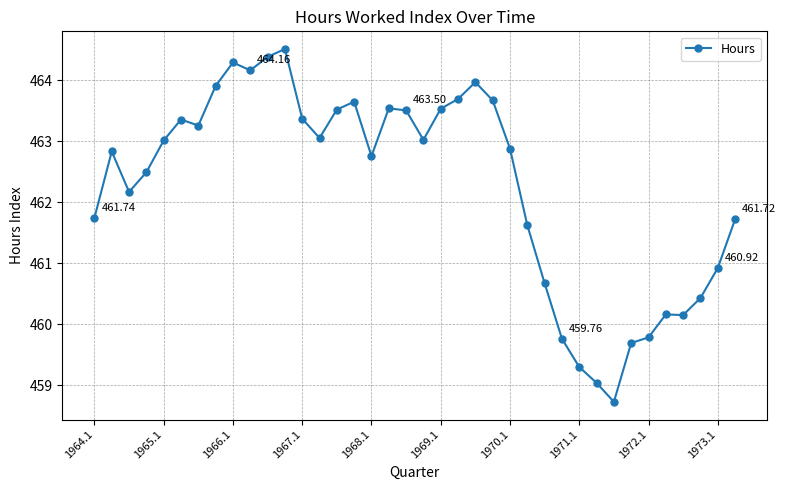

True or false: the data has more than 2 interior local peaks.

True